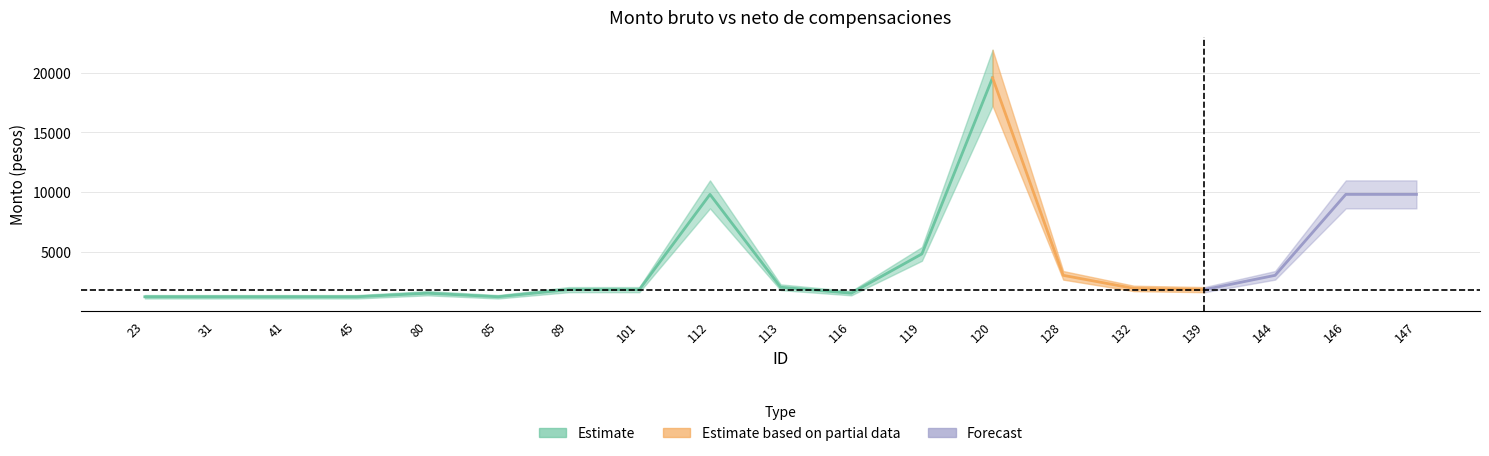

What is the difference between the Monto bruto values at 116 and 113?

500